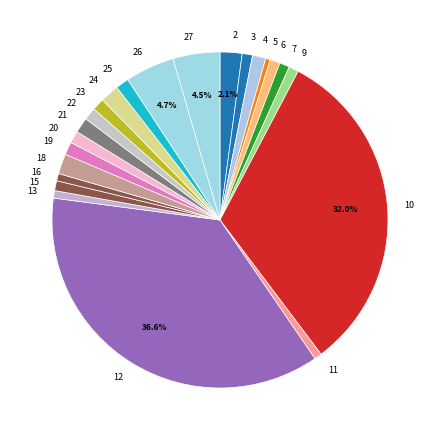

Is the sum of 26 and 7 greater than half?

No